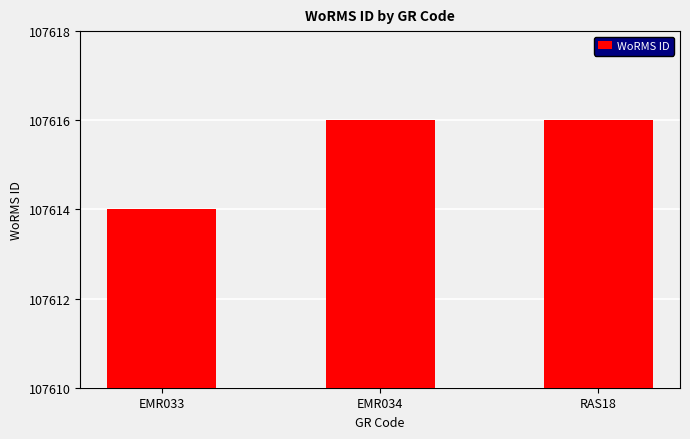

Is it true that the value at EMR033 is 107614?

True